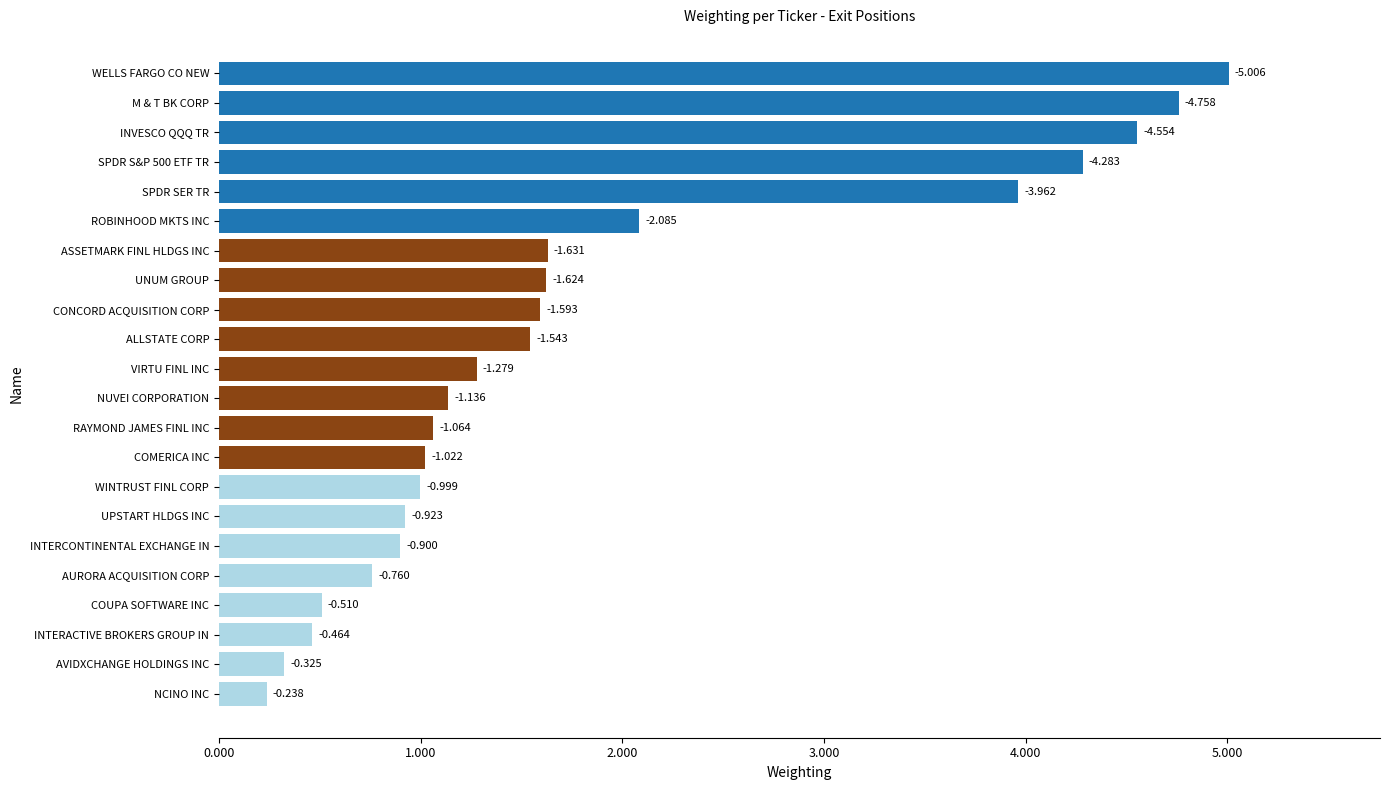

What is the smallest value displayed?

0.2